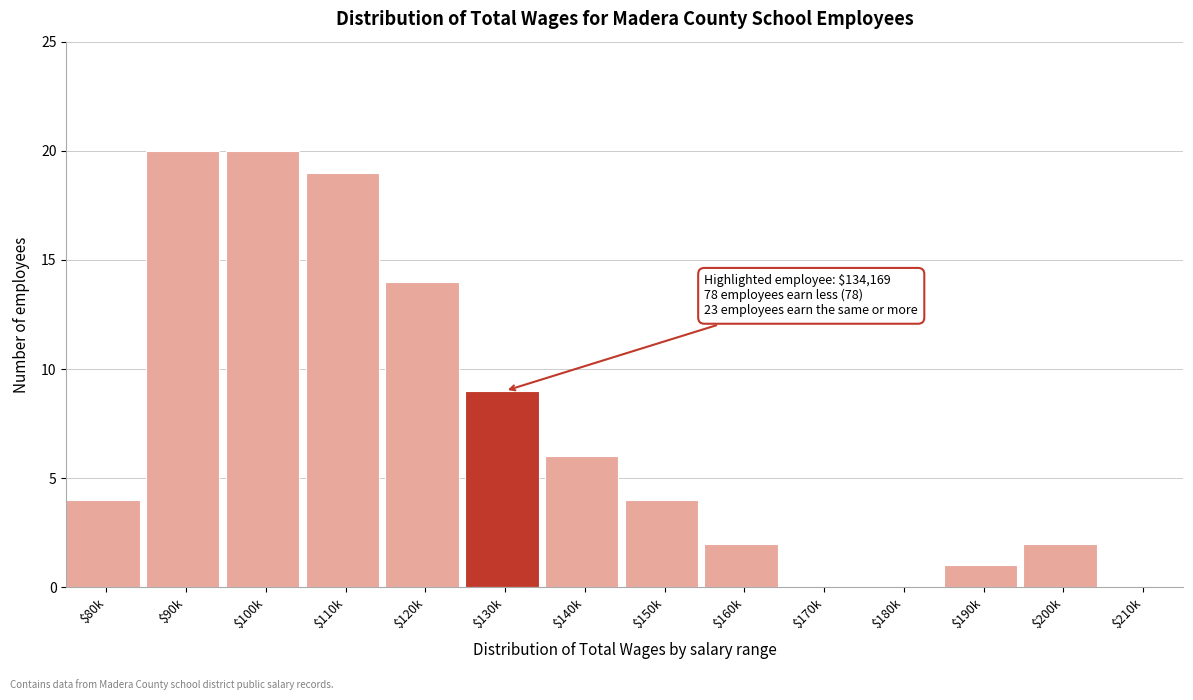

True or false: the data shows 0 at $210k.

True